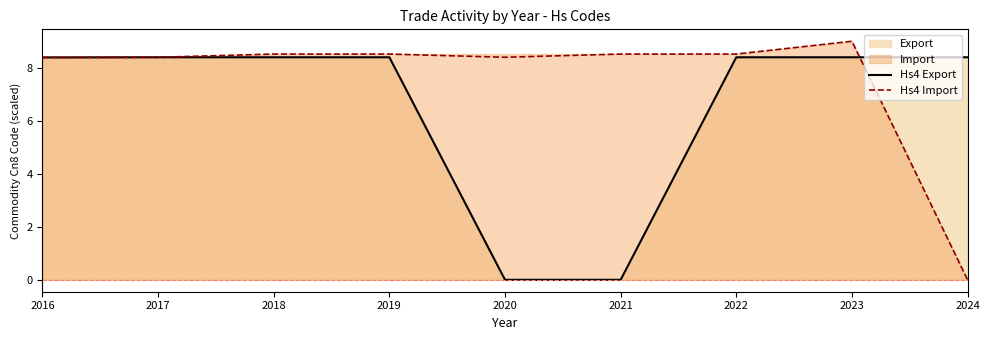

How many times do Hs4 Export and Hs4 Import cross each other?

1